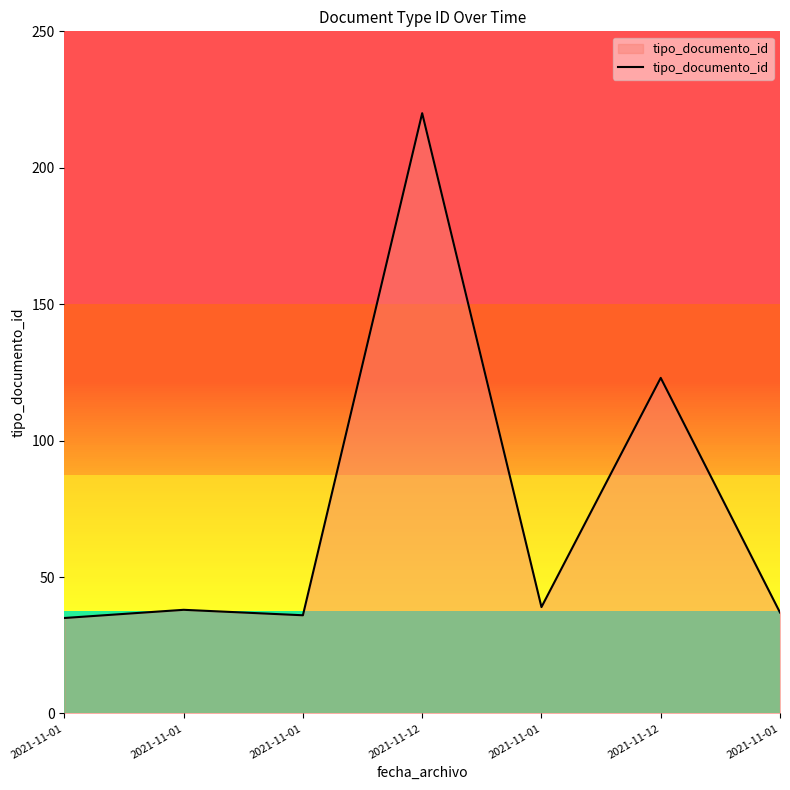

Approximately how many times larger is the value at 2021-11-01 compared to 2021-11-01?

0.9